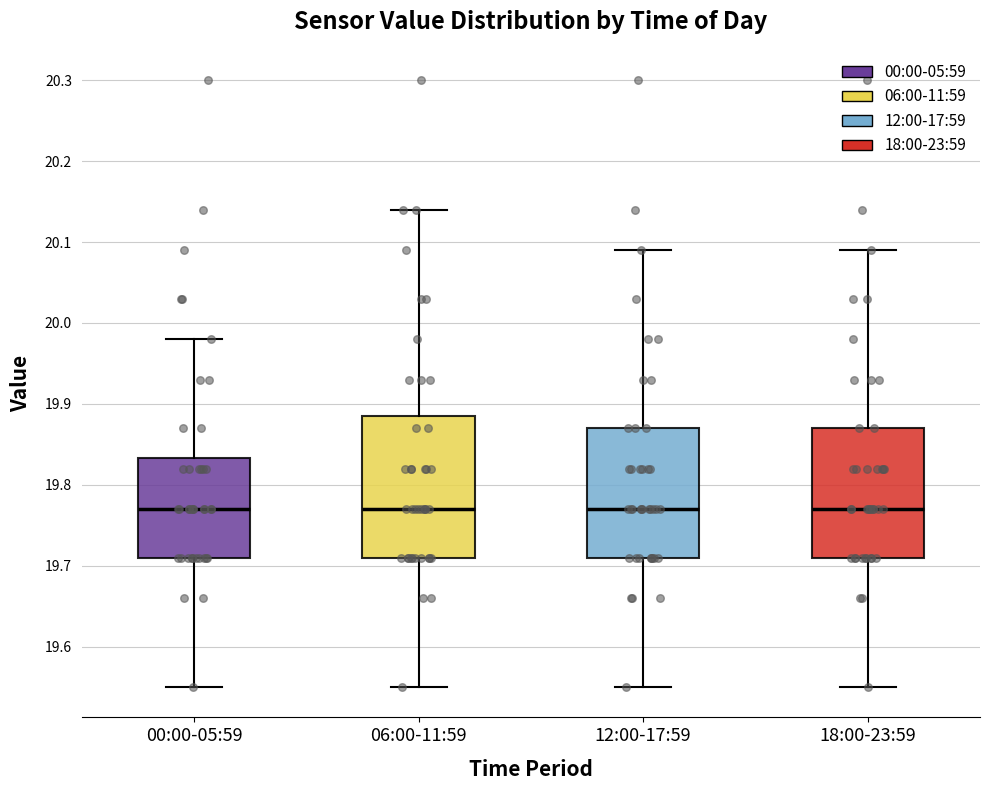

Reading left to right, transcribe this box plot: for each box, give where its median line is, the range the box spans, and where its two whiskers end, as read against the y-axis. The values are not printed on the chart, so give them approximately, as read against the axis.

00:00-05:59: median 19.77, box 19.71 to 19.83, whiskers 19.55 to 19.98
06:00-11:59: median 19.77, box 19.71 to 19.89, whiskers 19.55 to 20.14
12:00-17:59: median 19.77, box 19.71 to 19.87, whiskers 19.55 to 20.09
18:00-23:59: median 19.77, box 19.71 to 19.87, whiskers 19.55 to 20.09